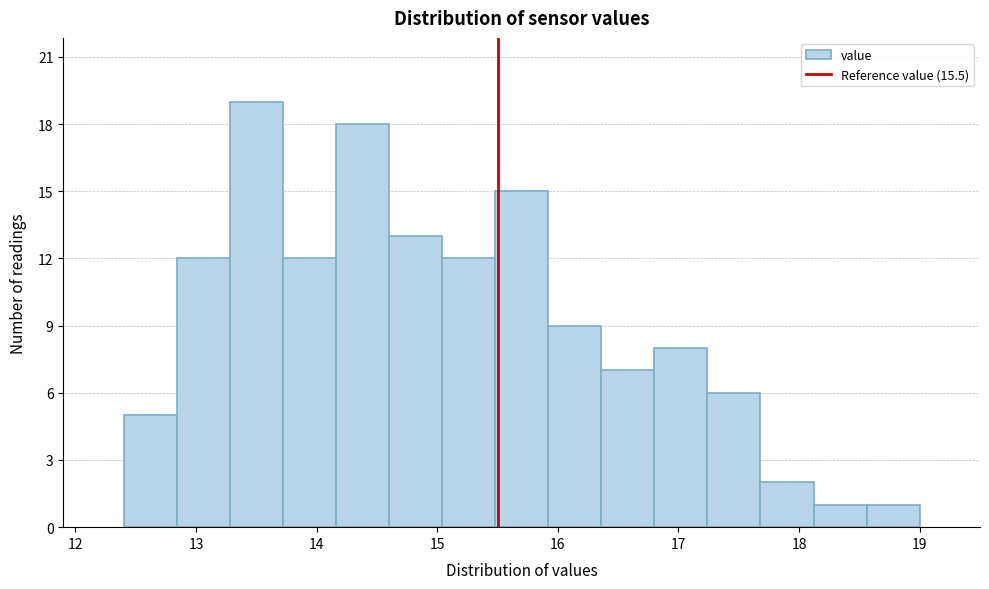

How tall is the bar that spans 12.40 to 12.84 on the x-axis? Neither the bar edges nor the heights are printed on the chart, so give them approximately, as read against the axes.

5